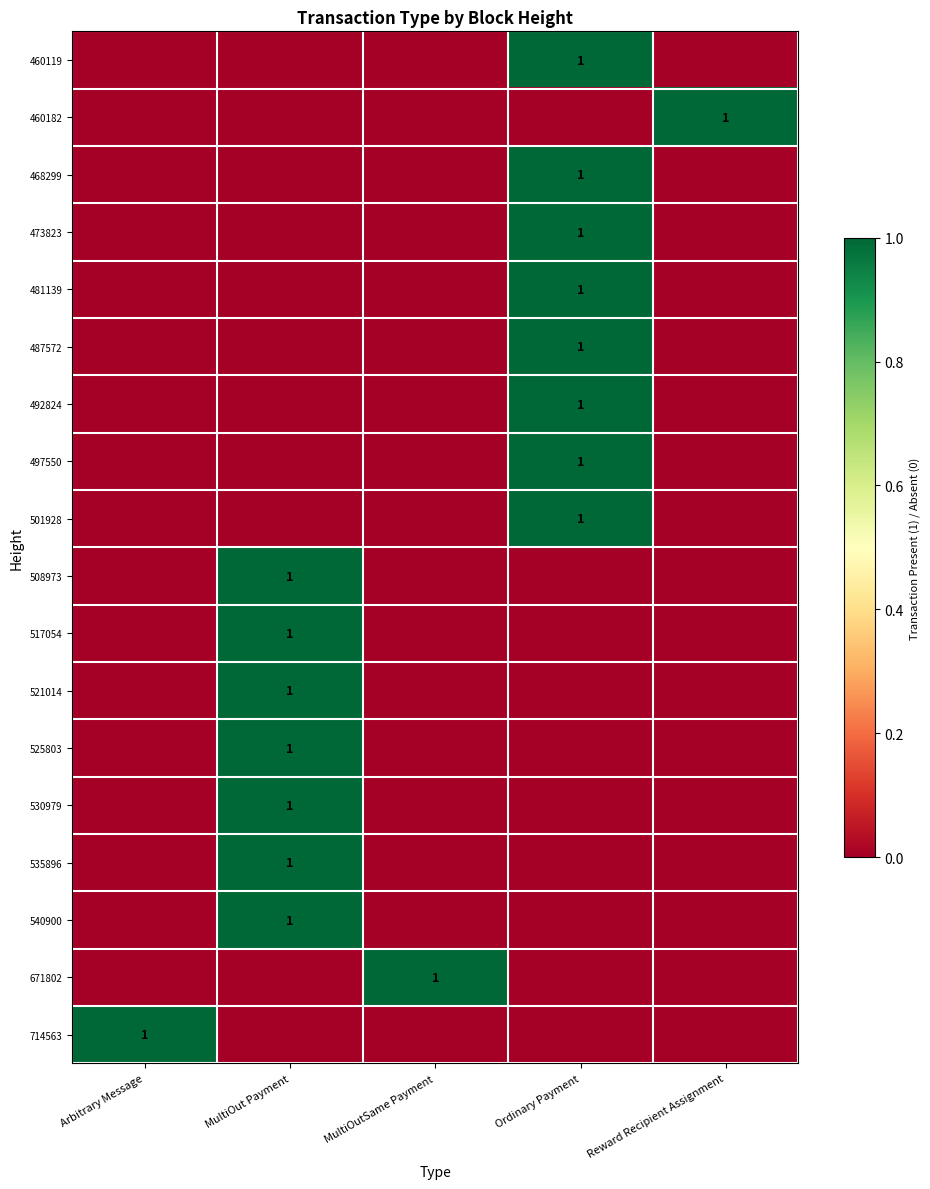

Is it true that 501928 equals 0 at Ordinary Payment?

False